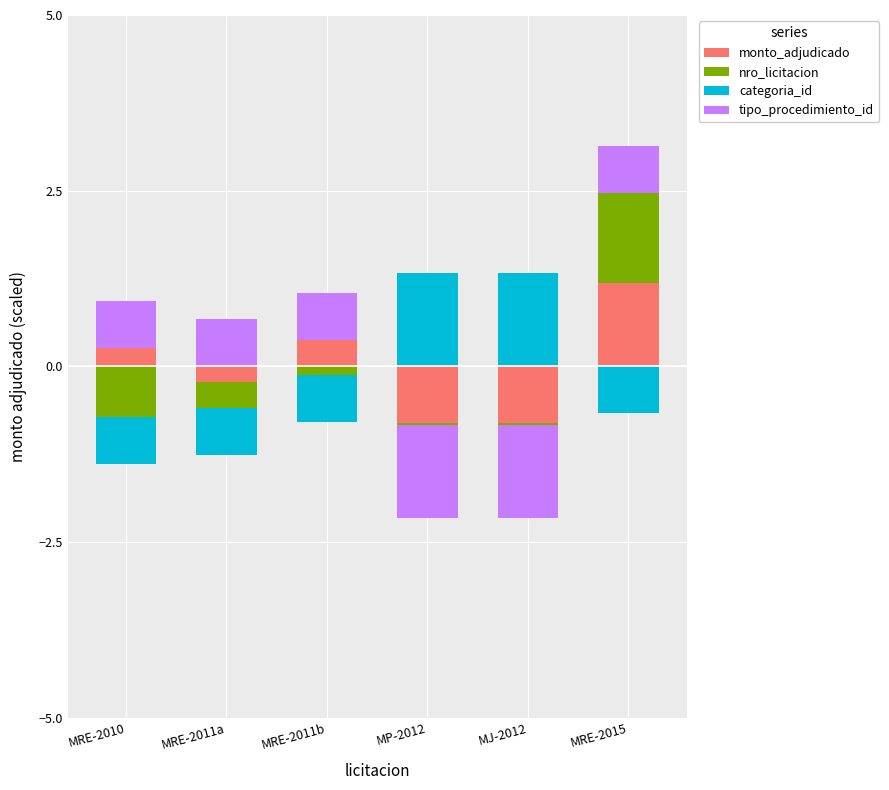

Is it true that monto_adjudicado equals 1.7 at MRE-2015?

False